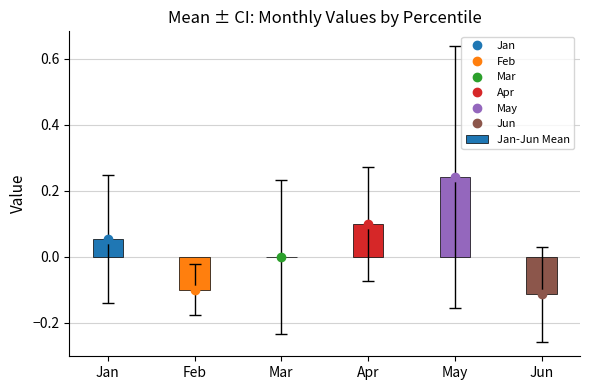

Is it true that the value at Jun is -0.2?

False